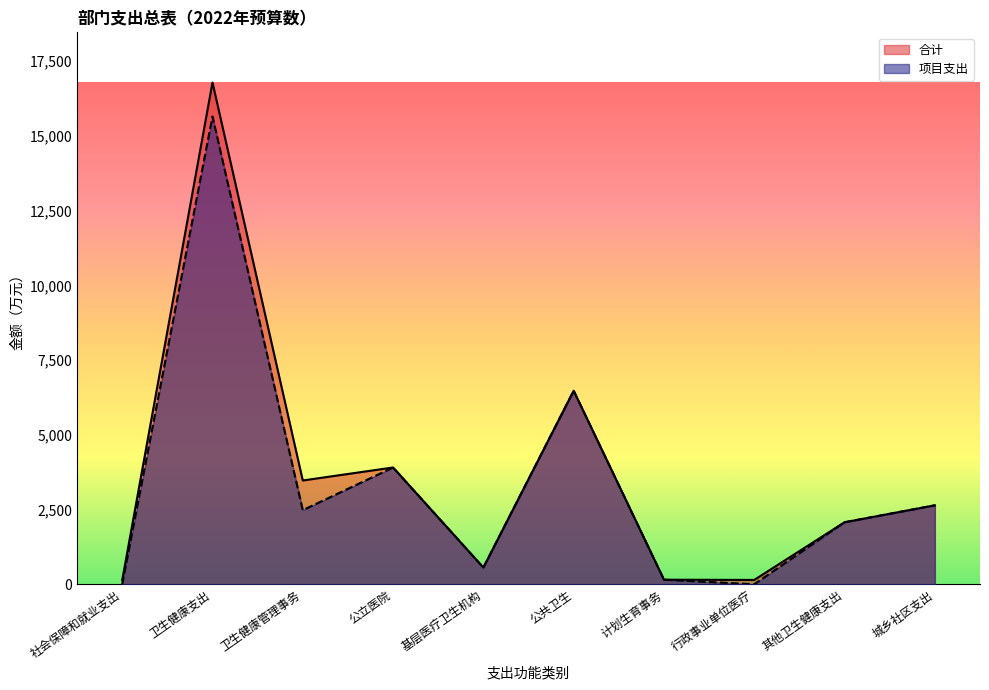

How many lines are shown in the chart?

2